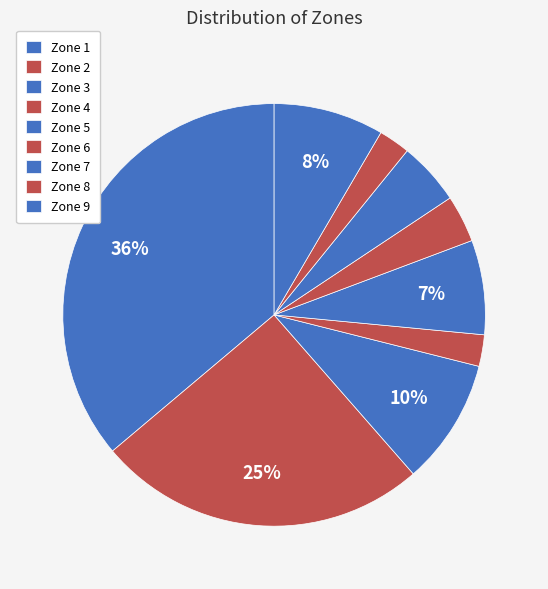

Count the number of slices in the pie.

9